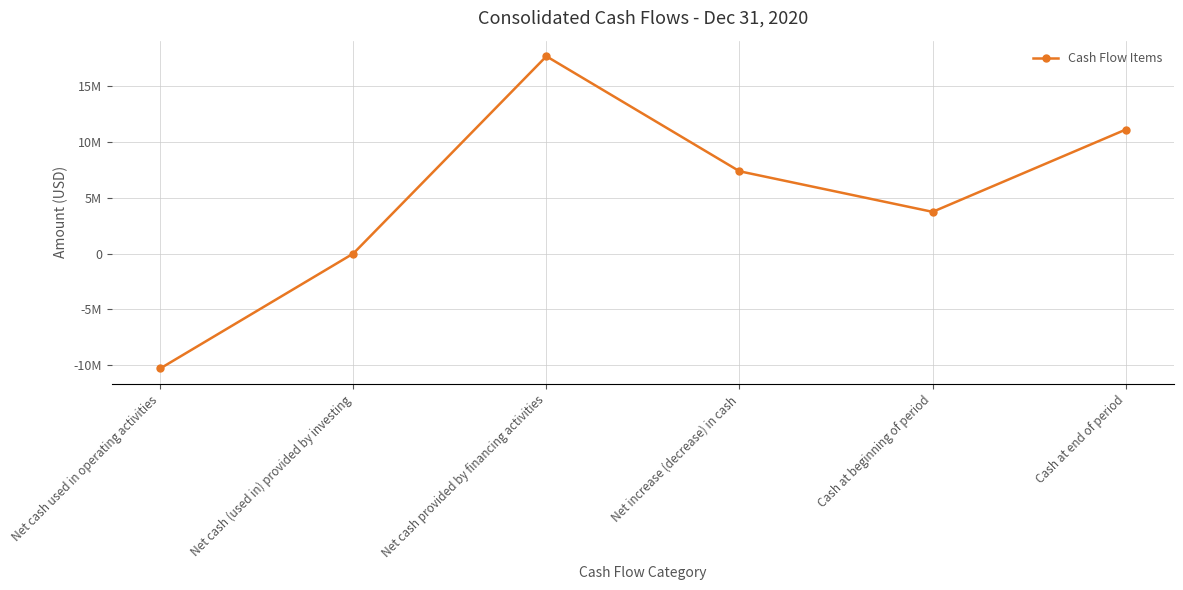

Reading left to right, transcribe all the data shown in this chart.

-10311363	-2600	17693677	7379714	3738900	11118614